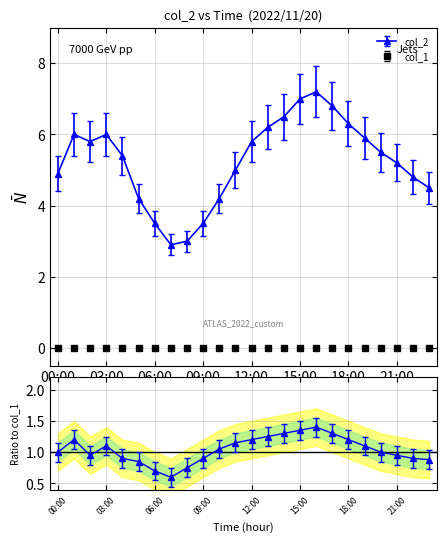

Reading left to right, list all the values displayed in this chart.

4.9	6.0	5.8	6.0	5.4	4.2	3.5	2.9	3.0	3.5	4.2	5.0	5.8	6.2	6.5	7.0	7.2	6.8	6.3	5.9	5.5	5.2	4.8	4.5